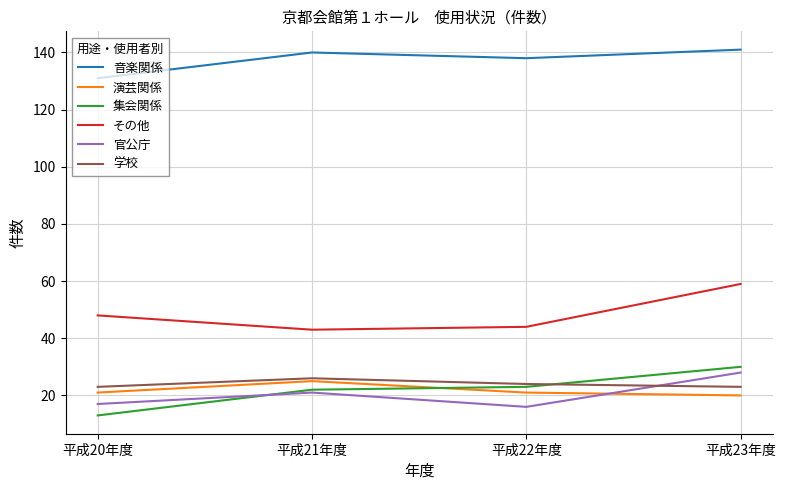

Is this an area chart (filled region under the line)?

No